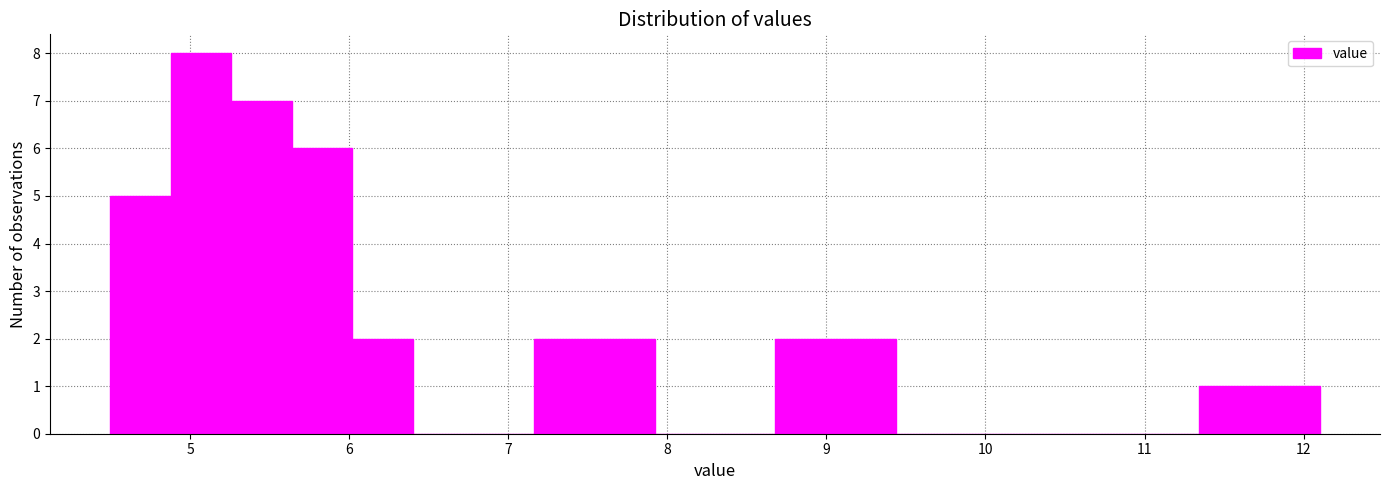

Read against the x-axis, roughly where is the centre of the tallest bar?

5.1